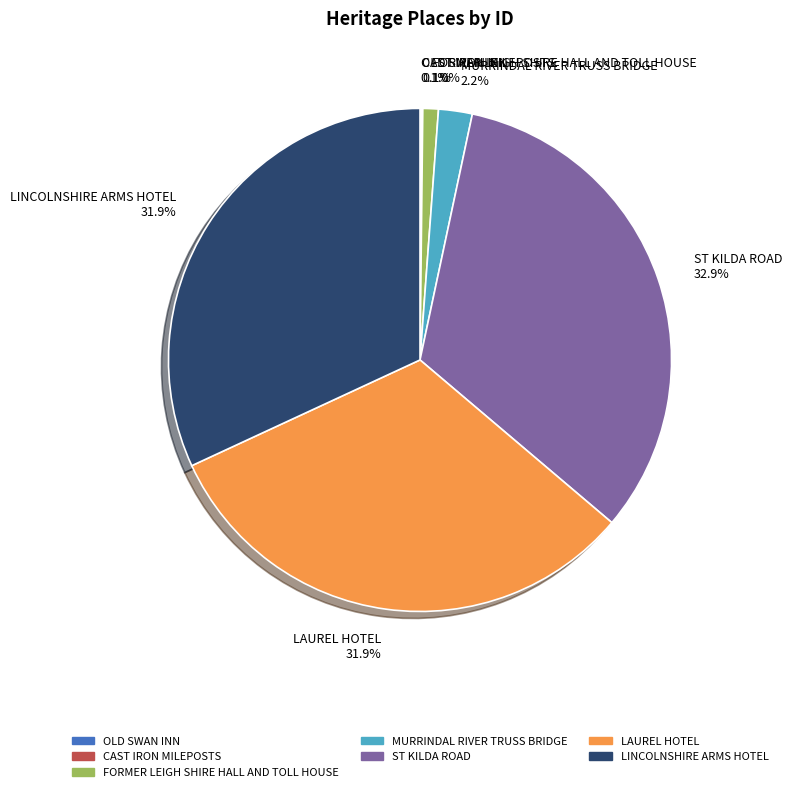

What is the ratio of the value at MURRINDAL RIVER TRUSS BRIDGE 2.2% to the value at FORMER LEIGH SHIRE HALL AND TOLL HOUSE 1.0%?

2.2